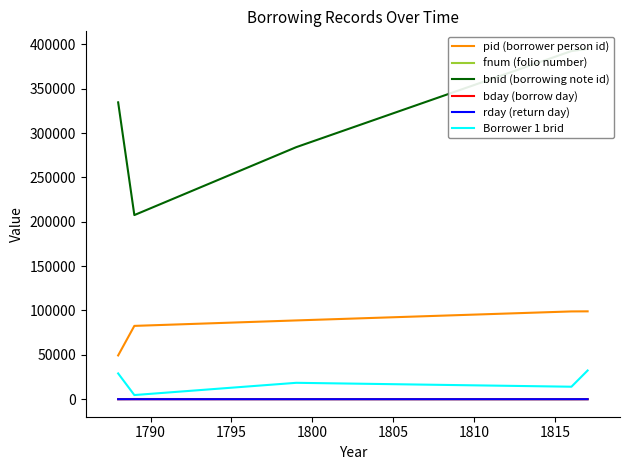

What is the maximum value for pid (borrower person id)?

99029